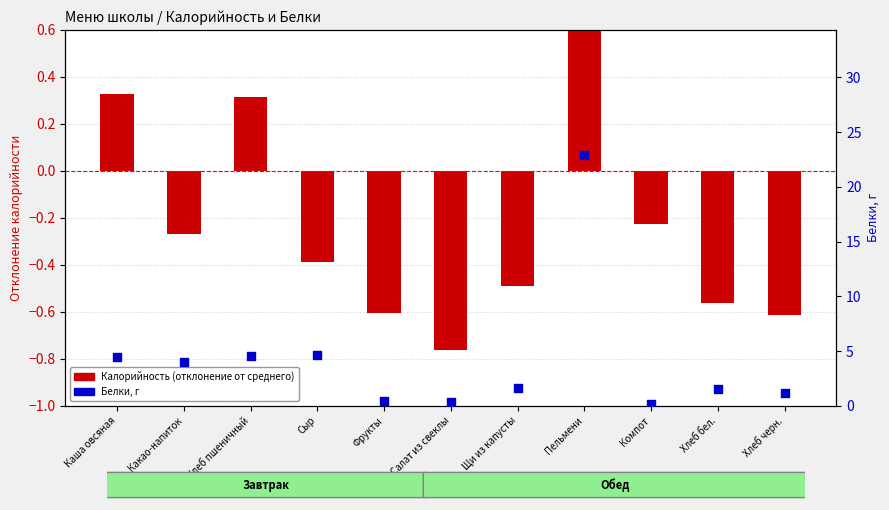

Is the value of Белки, г at Фрукты greater than the value of Калорийность (отклонение от среднего) at Компот?

Yes